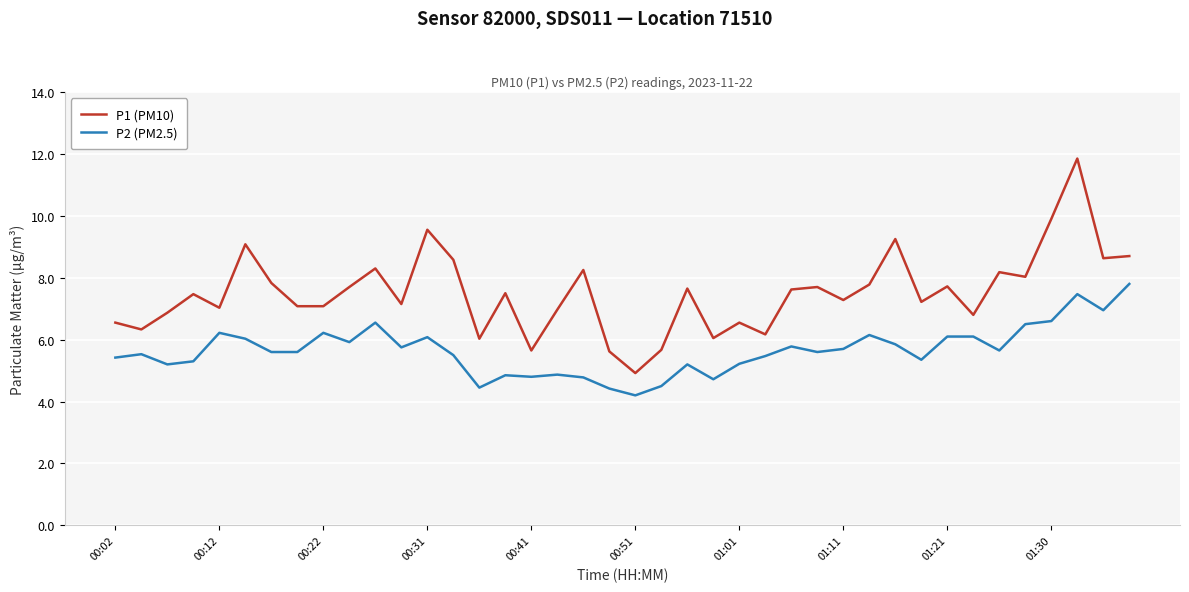

What are all the series names shown in the legend?

P1 (PM10), P2 (PM2.5)